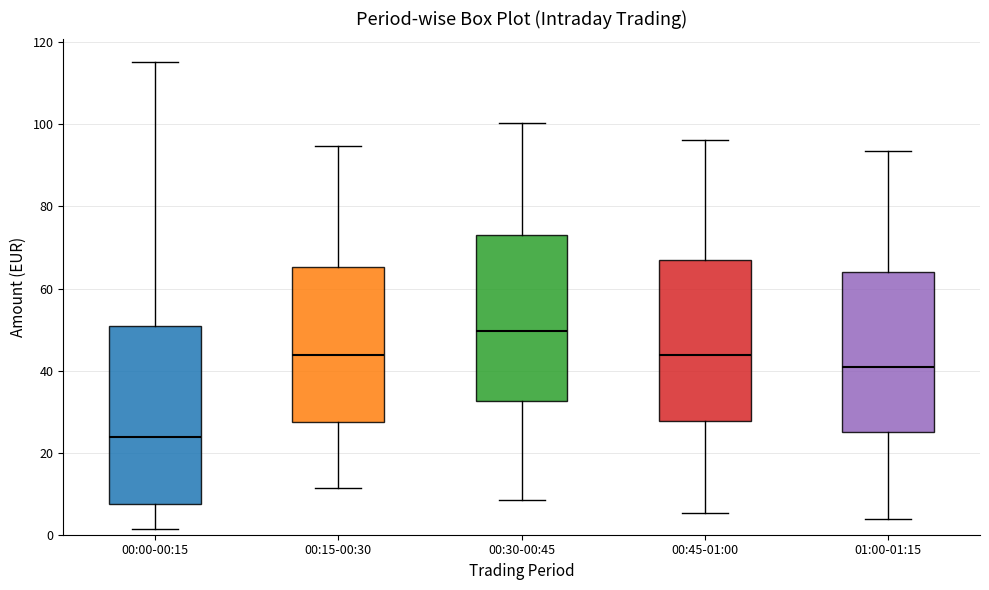

Reading left to right, read every box against the y-axis: the position of its median line, the range the box covers, and the ends of its whiskers. The values are not printed on the chart, so give them approximately, as read against the axis.

00:00-00:15: median 24, box 8 to 50, whiskers 2 to 116
00:15-00:30: median 44, box 28 to 66, whiskers 12 to 94
00:30-00:45: median 50, box 32 to 74, whiskers 8 to 100
00:45-01:00: median 44, box 28 to 68, whiskers 6 to 96
01:00-01:15: median 40, box 26 to 64, whiskers 4 to 94